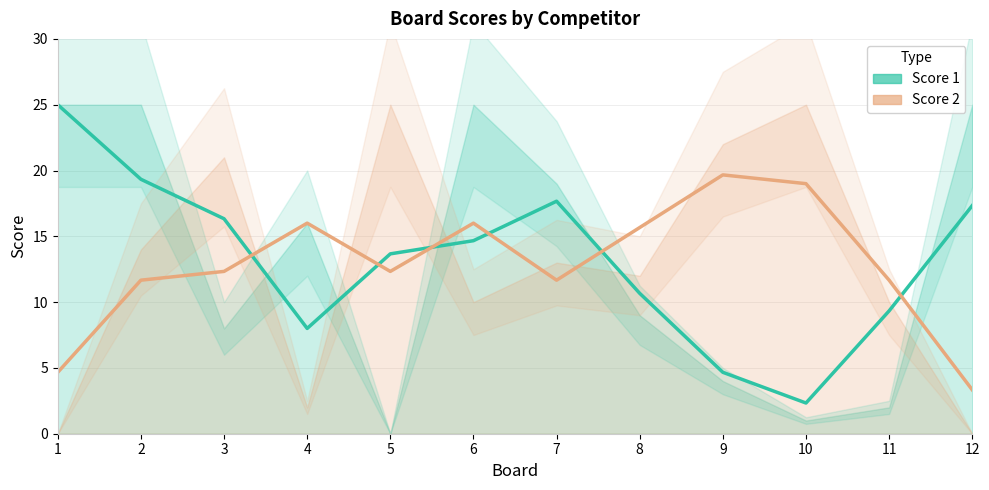

At 8, list the series in order from smallest to largest.

Score 1, Score 2